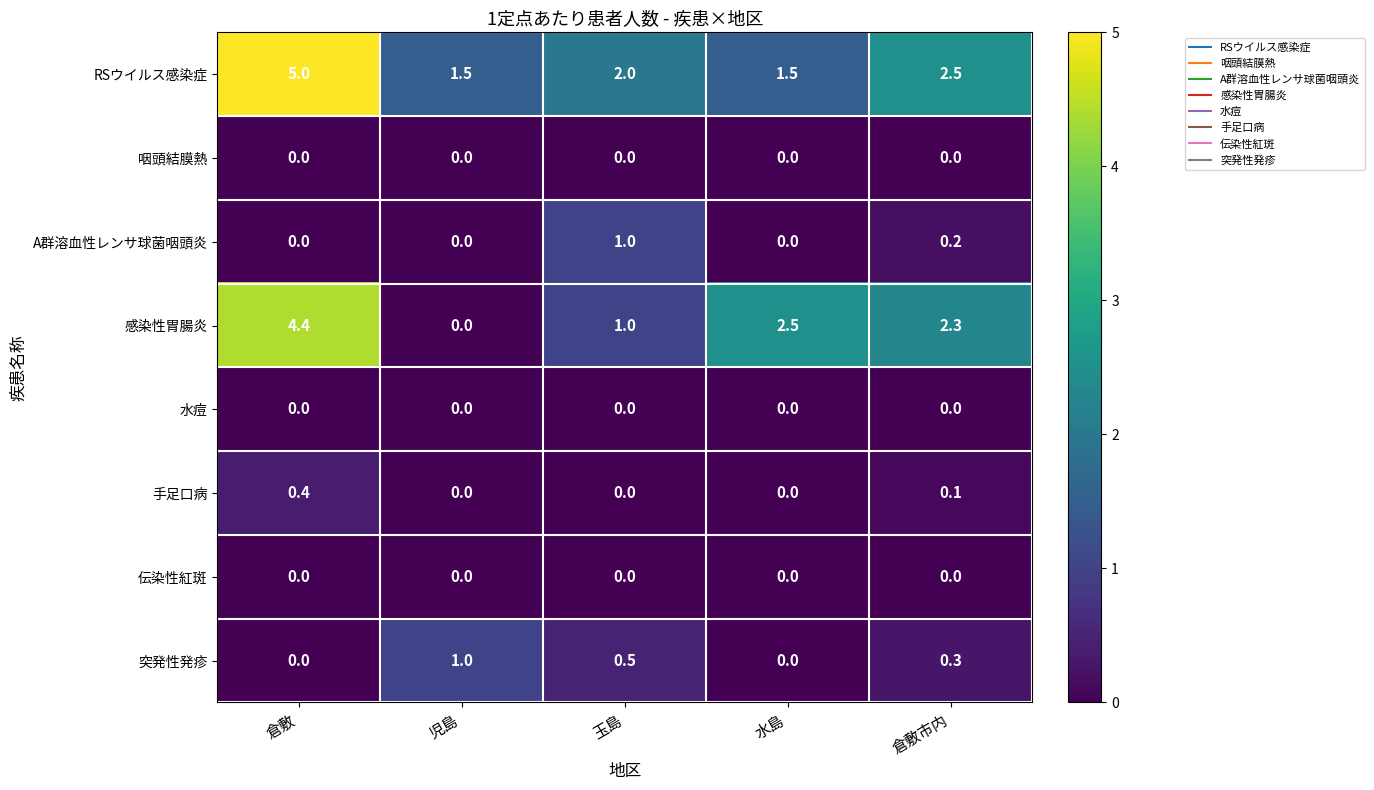

Which series changed the most between 倉敷 and 倉敷市内?

RSウイルス感染症